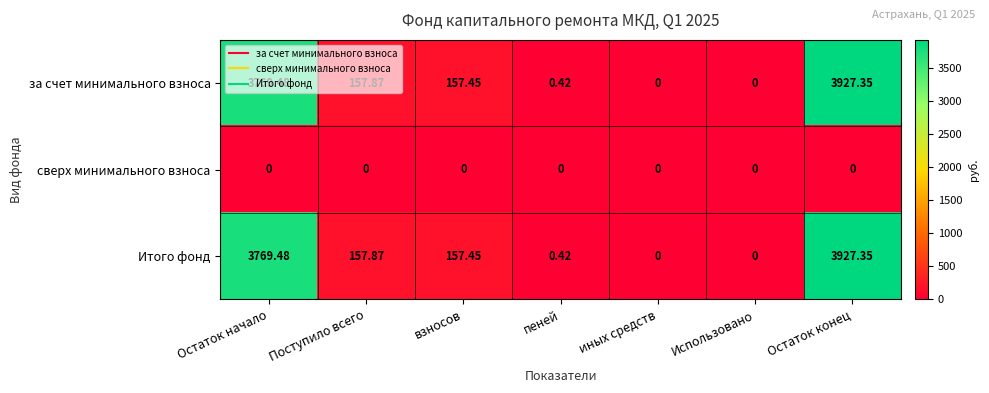

At which label does Итого фонд reach its peak?

Остаток конец